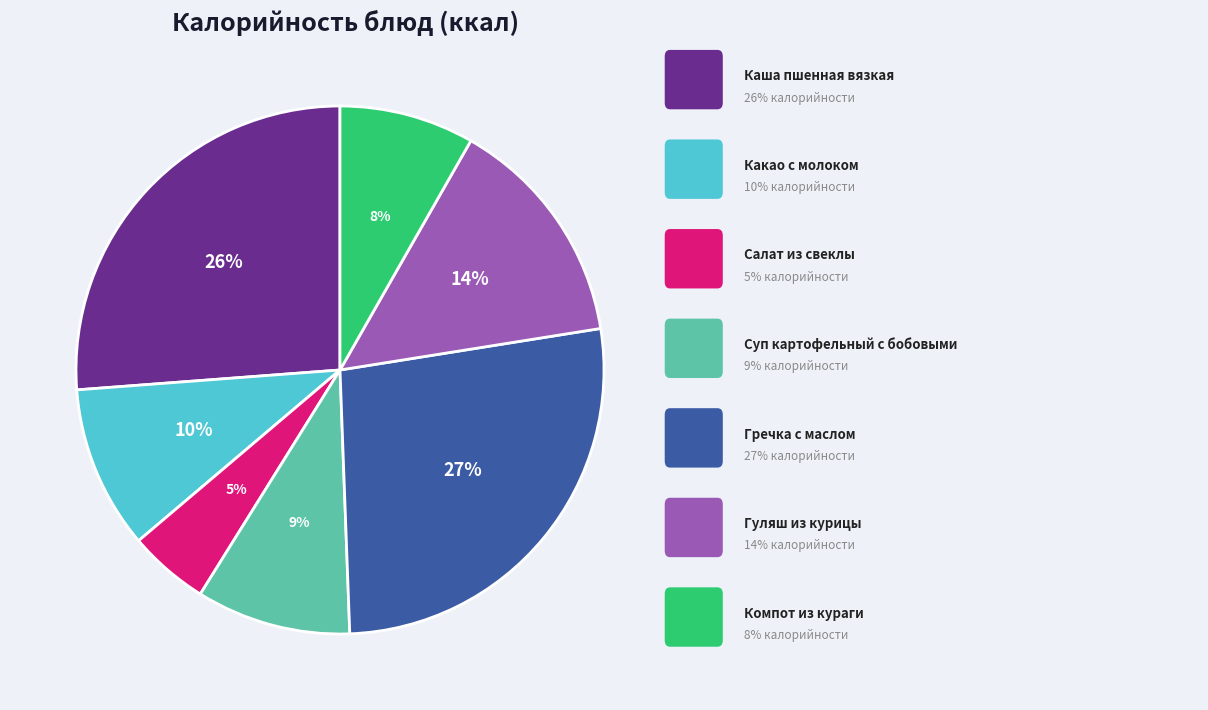

Is there a majority slice in this chart?

No